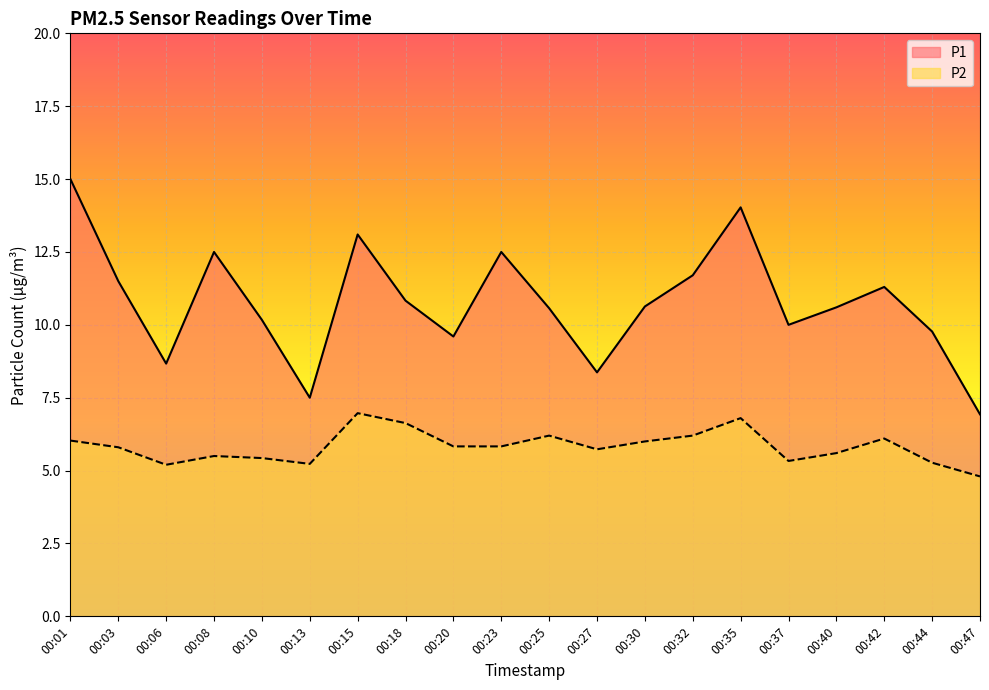

At 00:03, list the series in order from largest to smallest.

P1, P2